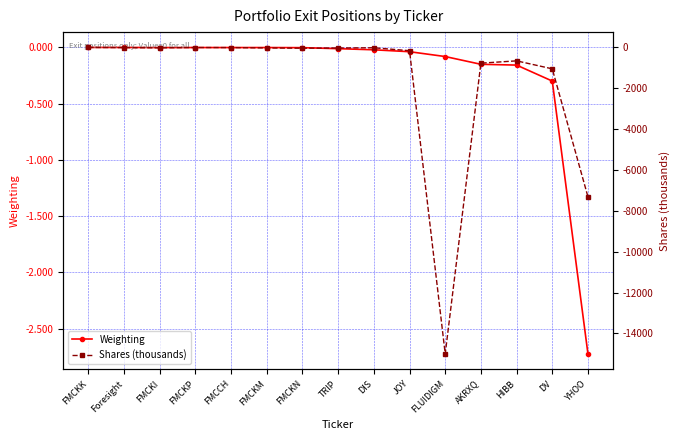

Is this an area chart (filled region under the line)?

No